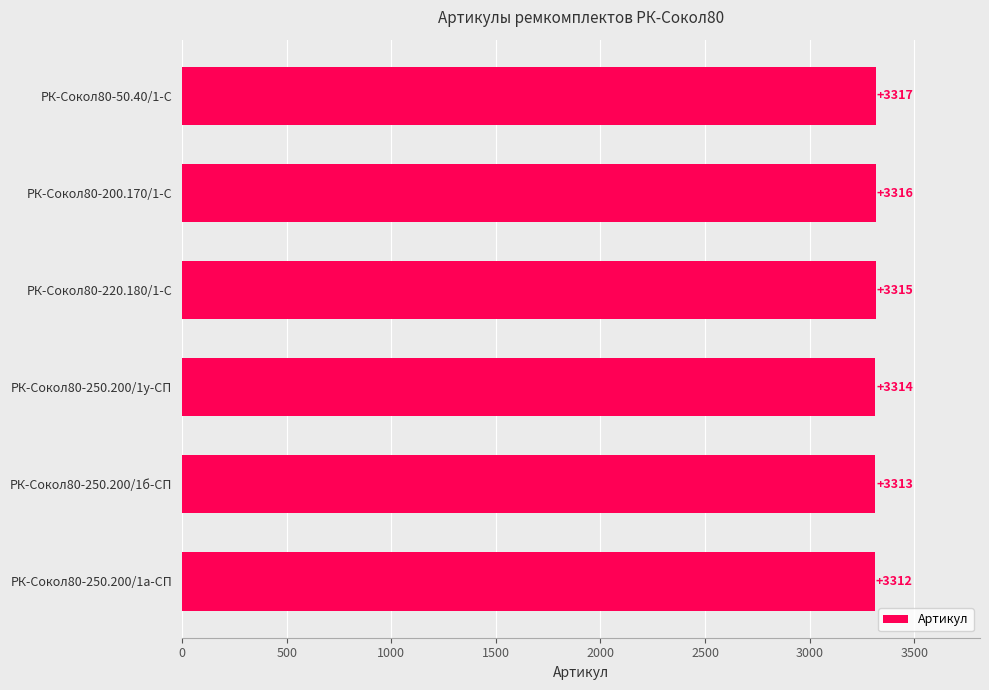

What is the change in value from РК-Сокол80-250.200/1б-СП to РК-Сокол80-50.40/1-С?

+4